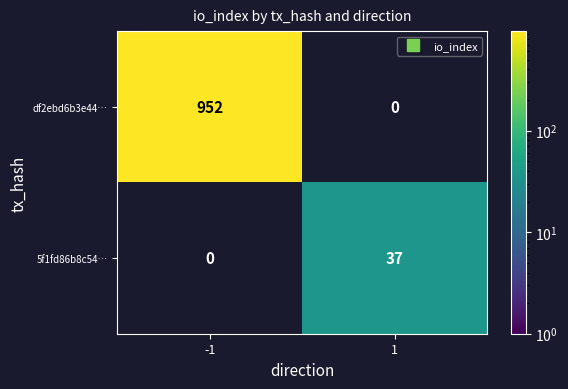

How many data points does each series have?

2